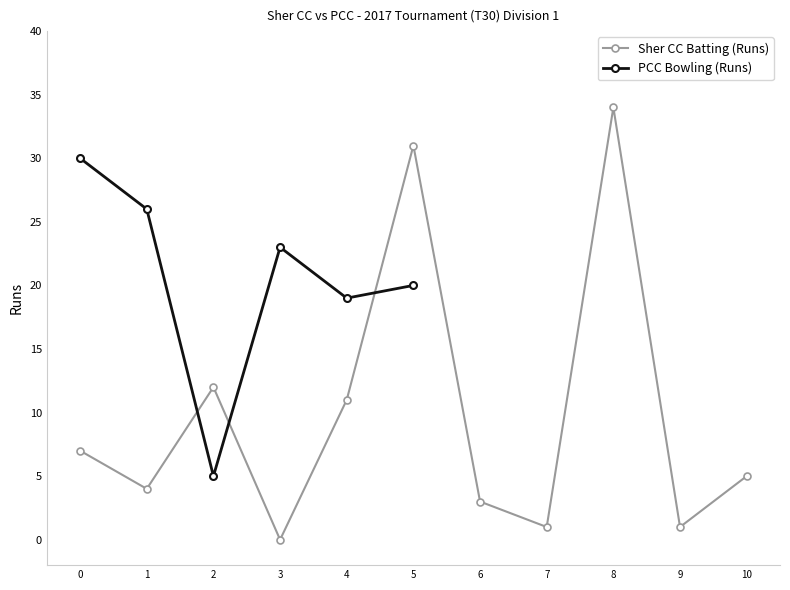

How many values in Sher CC Batting (Runs) are above zero?

10